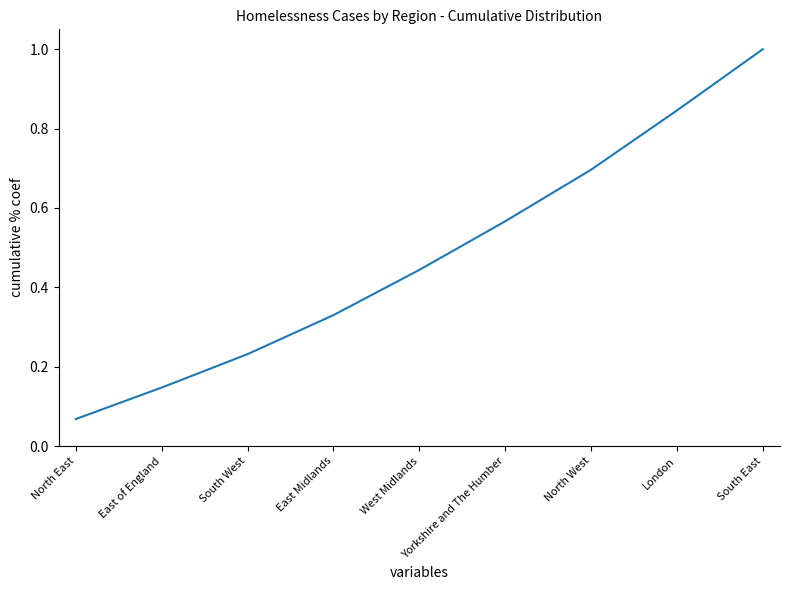

What position from the left is London?

8